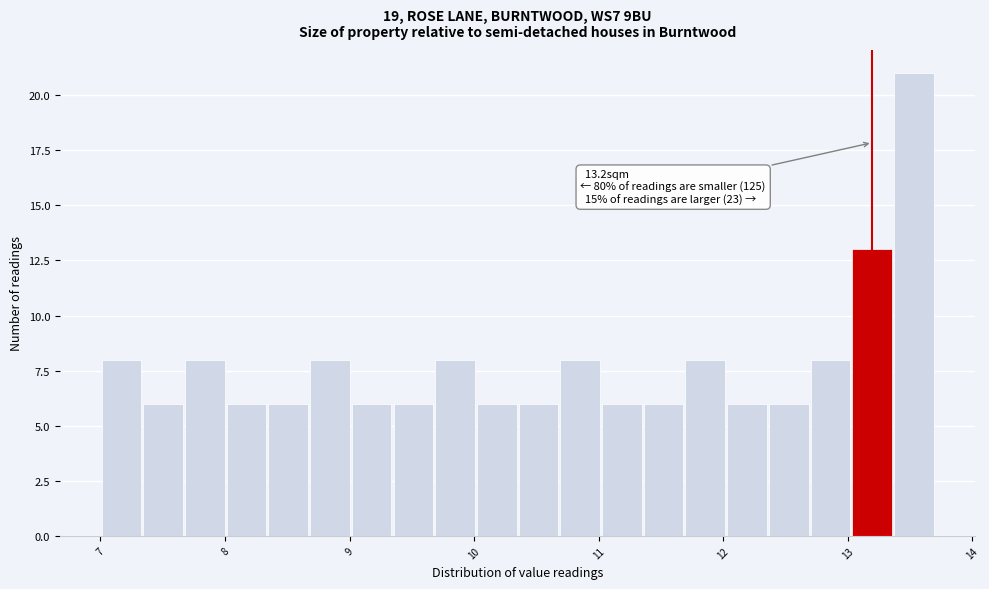

Around what value on the x-axis is the tallest bar? Give the approximate position of its centre, as read against the axis.

13.5